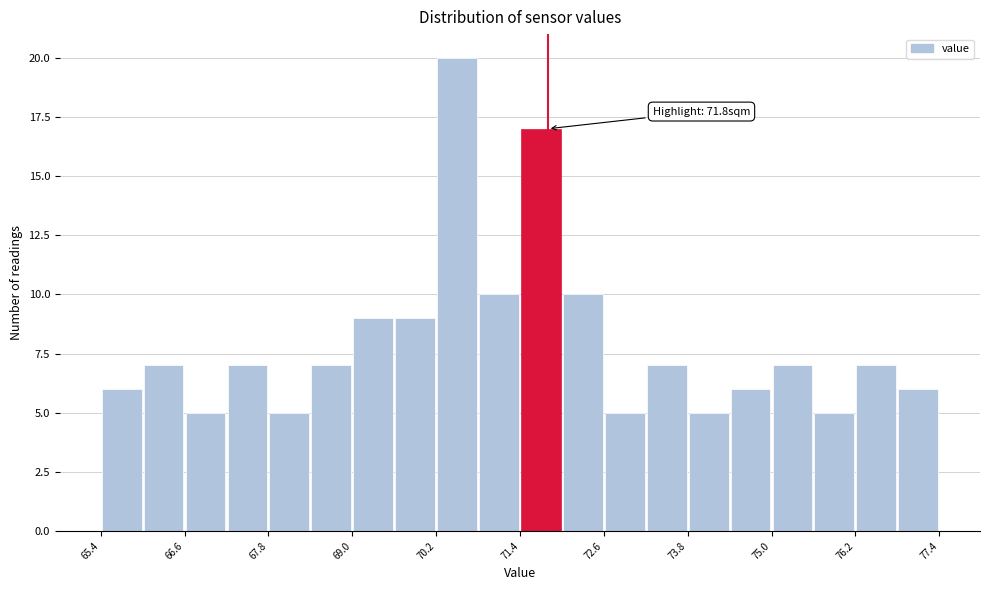

Read against the x-axis, roughly where is the centre of the tallest bar?

70.6